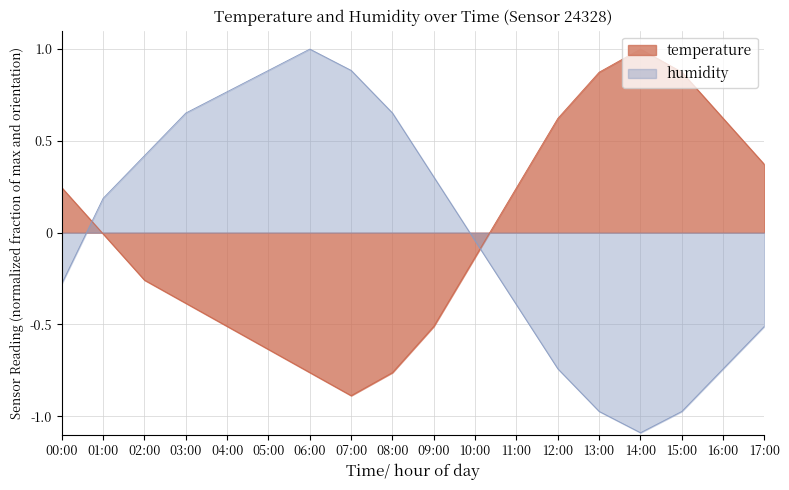

At which category is the sum across all series the highest?

03:00